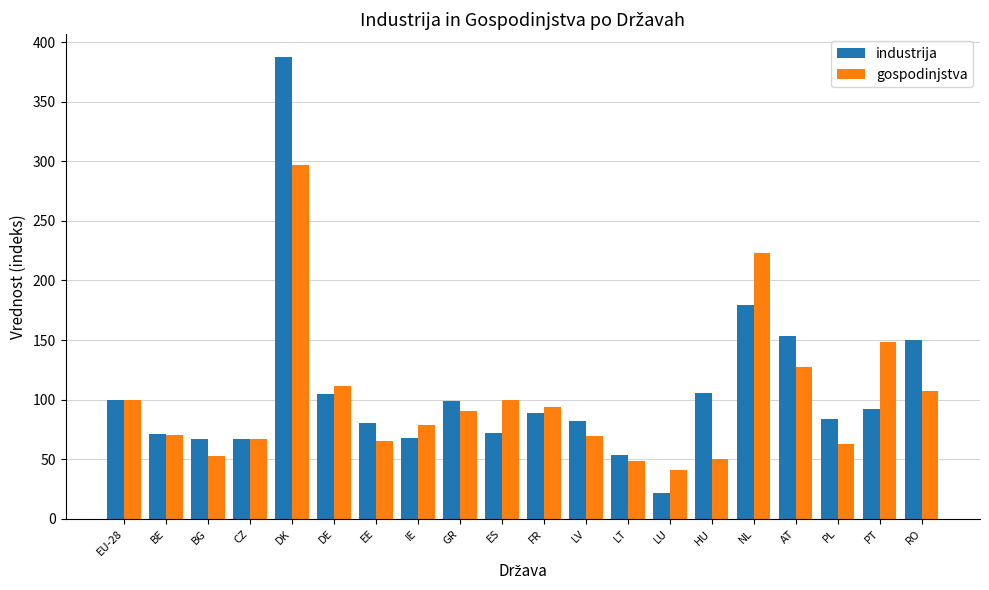

What is the sum of the gospodinjstva values at DE and BE?

182.0